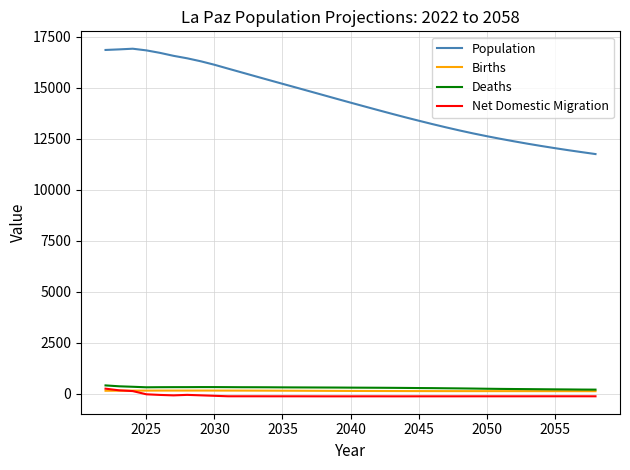

What are all the series names shown in the legend?

Population, Births, Deaths, Net Domestic Migration